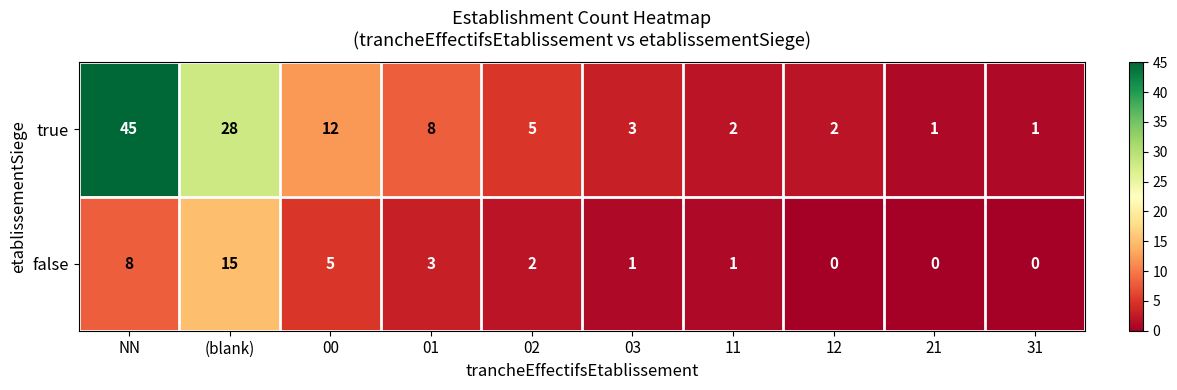

Which category has the highest value across all series?

NN